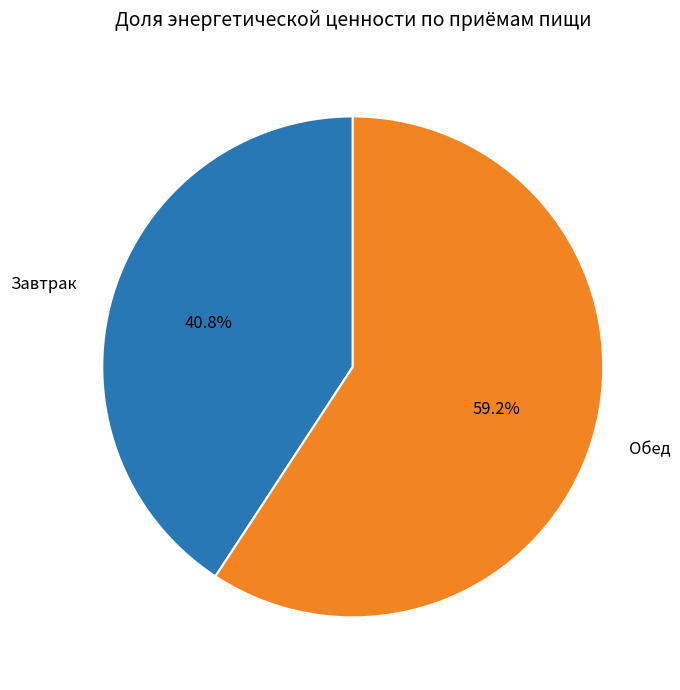

Which category has the smallest portion of the pie?

Завтрак